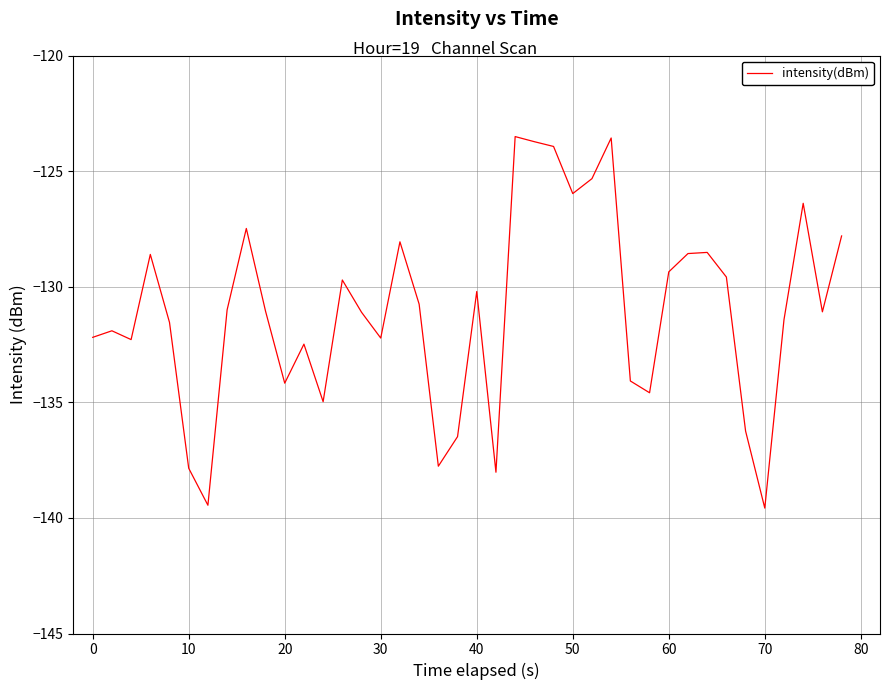

What is the difference between the maximum and minimum values?

16.1